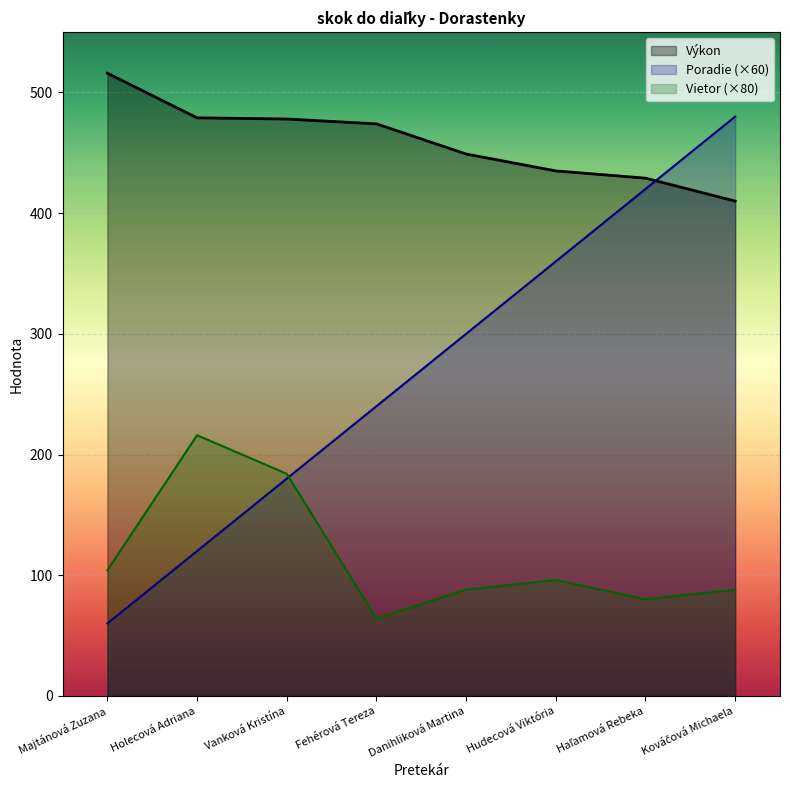

True or false: Vietor has a value of 71 at Holecová Adriana.

False